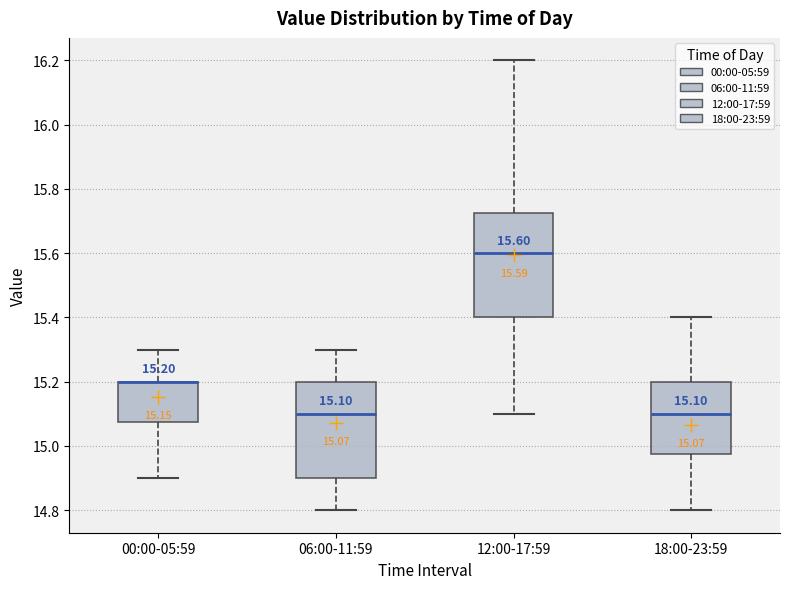

Which box is the tallest, from its lower edge to its upper edge?

12:00-17:59